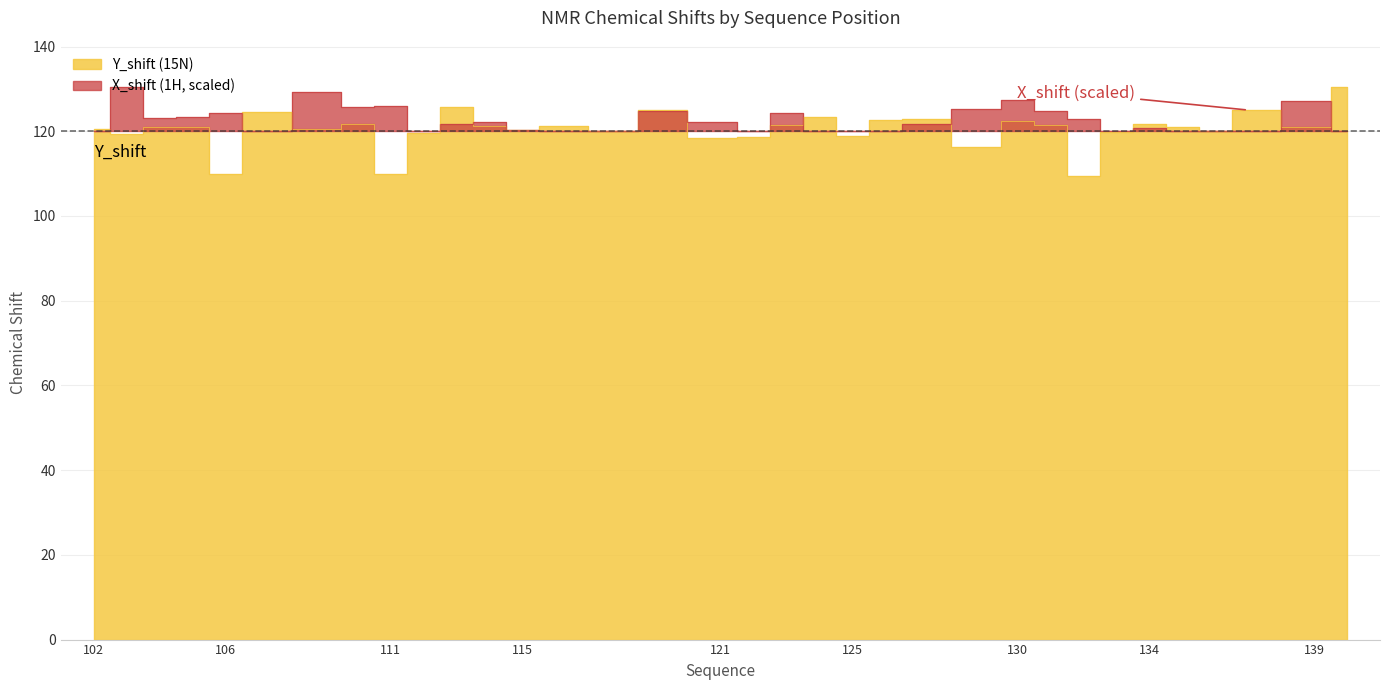

Between 121 and 103, which is larger?

103